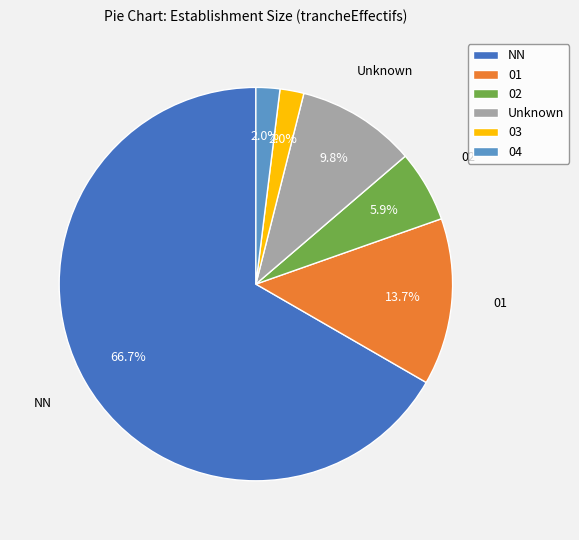

How many segments does this pie chart have?

6